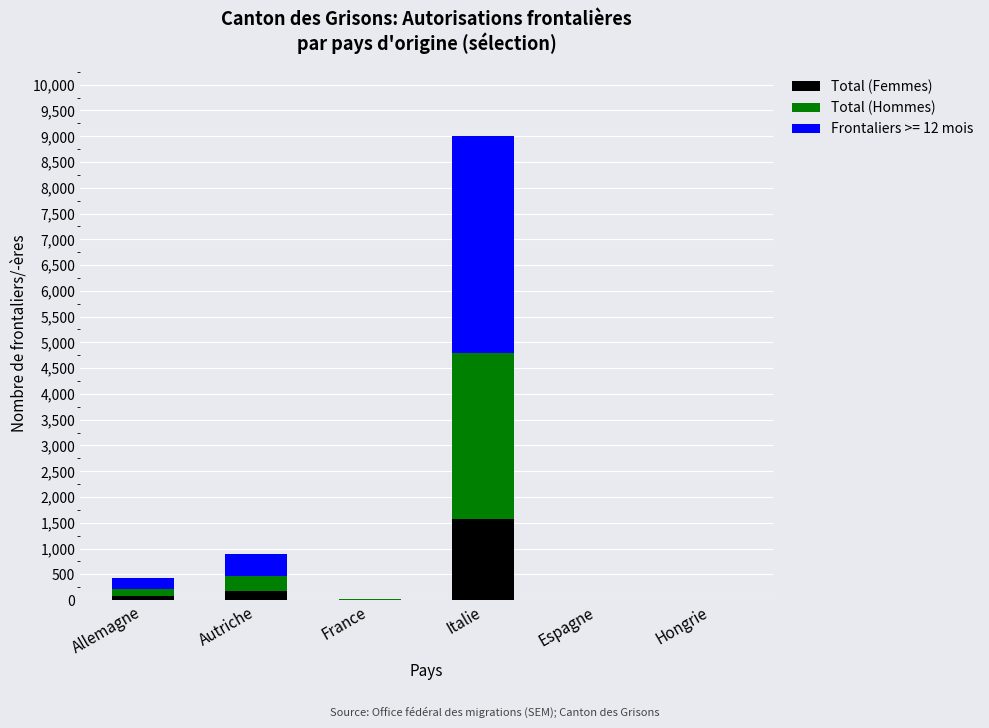

Are the bars horizontal?

No